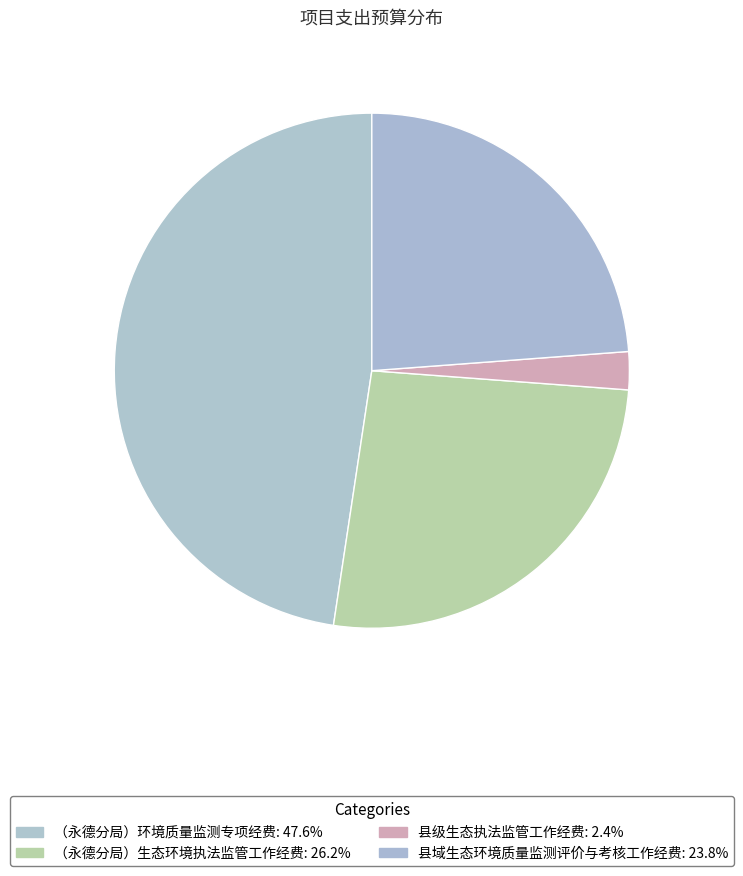

What is the ratio of the value at （永德分局）环境质量监测专项经费 to the value at 县域生态环境质量监测评价与考核工作经费?

2.0